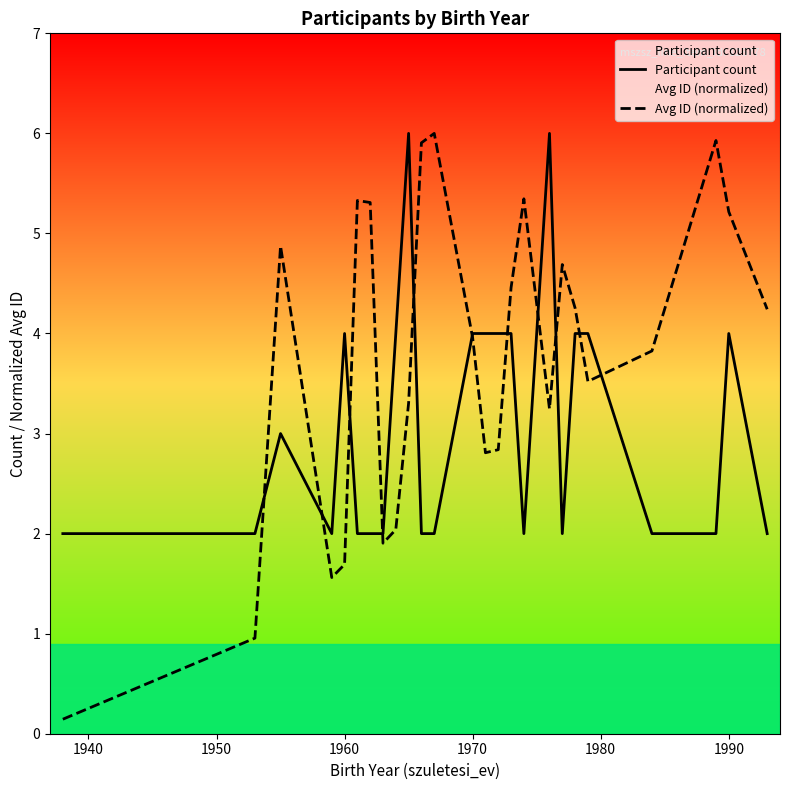

List the series in order of their overall mean, highest first.

Avg ID (normalized), Participant count